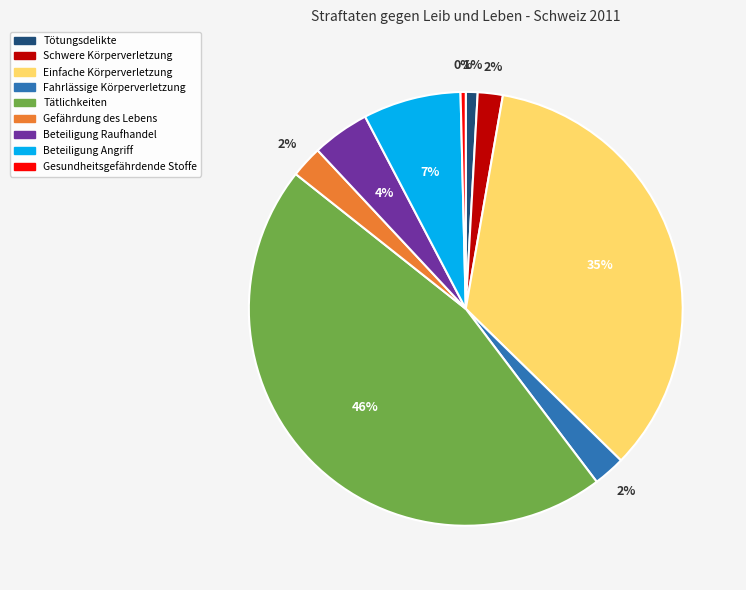

To the nearest percent, what is the difference between the largest and smallest slice percentages?

46%